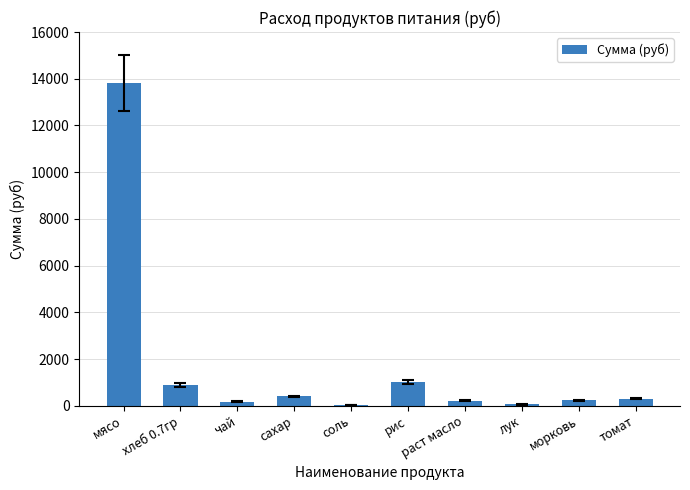

Is it true that the value at соль is 21.5?

True